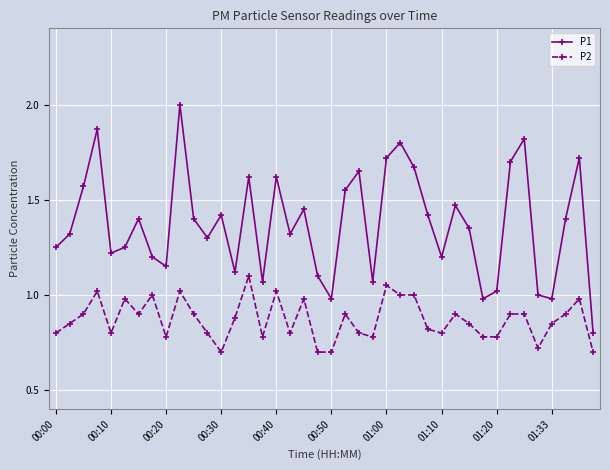

Which series has the largest total across all categories?

P1